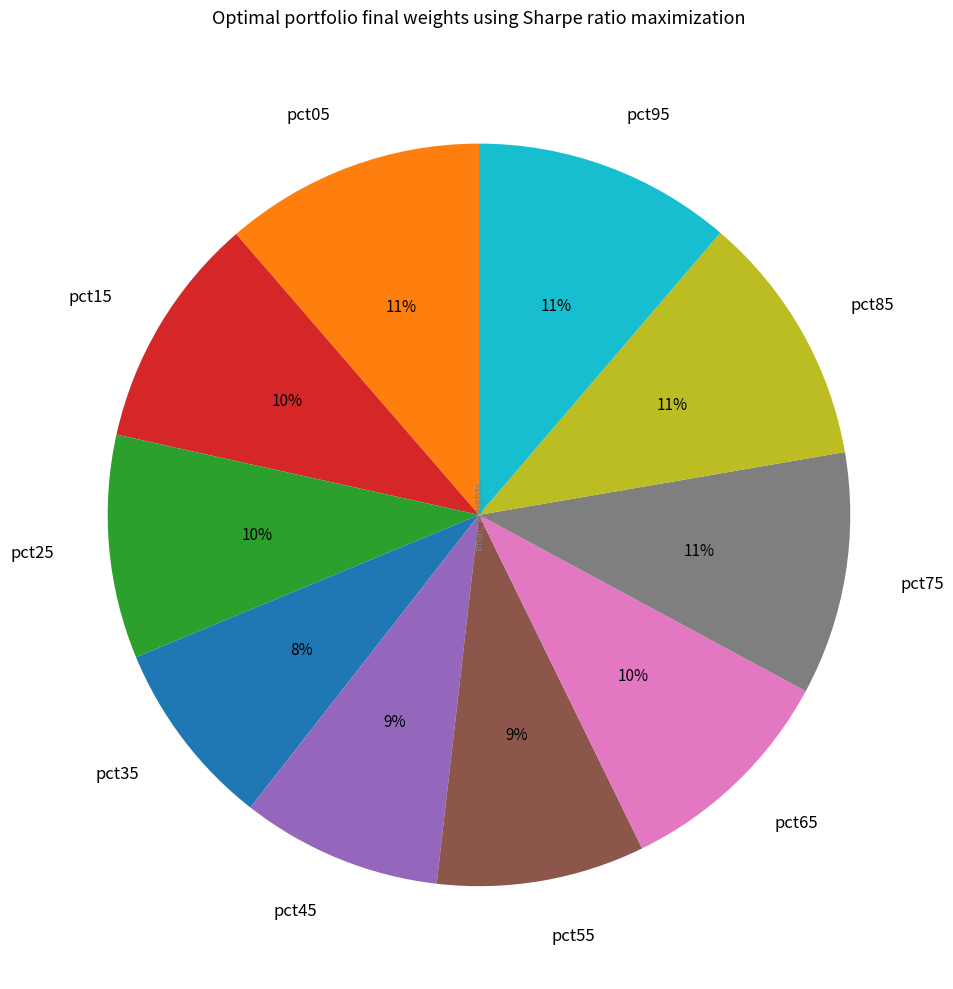

Is there a majority slice in this chart?

No